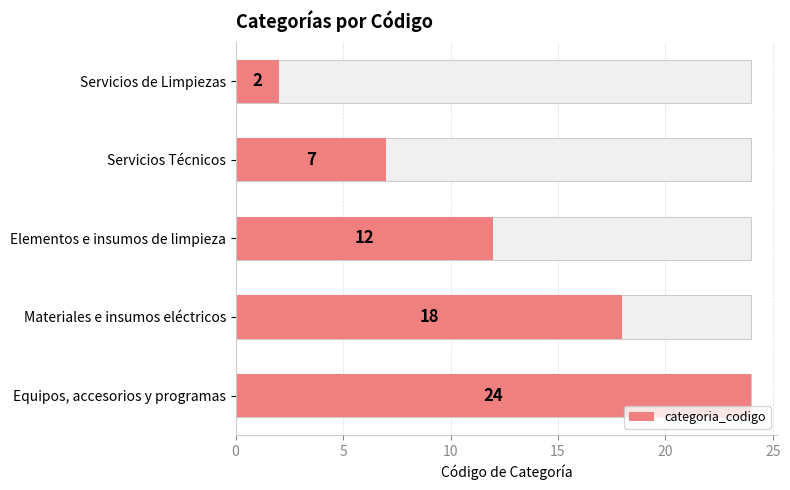

What is the difference between the values at Elementos e insumos de limpieza and Servicios de Limpiezas?

10